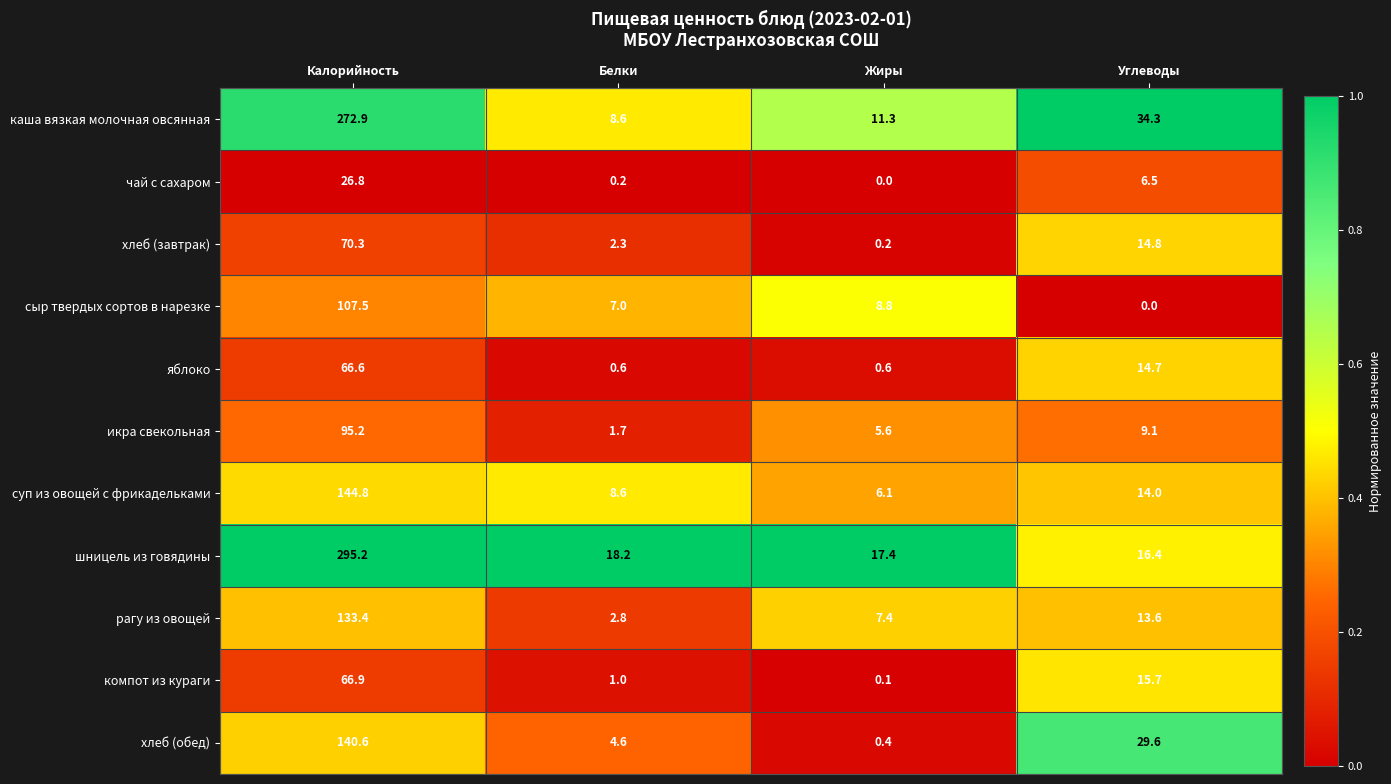

Which series has the widest spread of values?

шницель из говядины